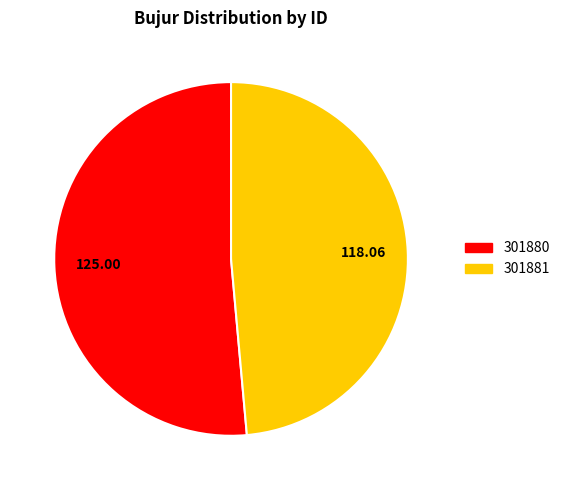

Which has a higher value, 301880 or 301881?

301880